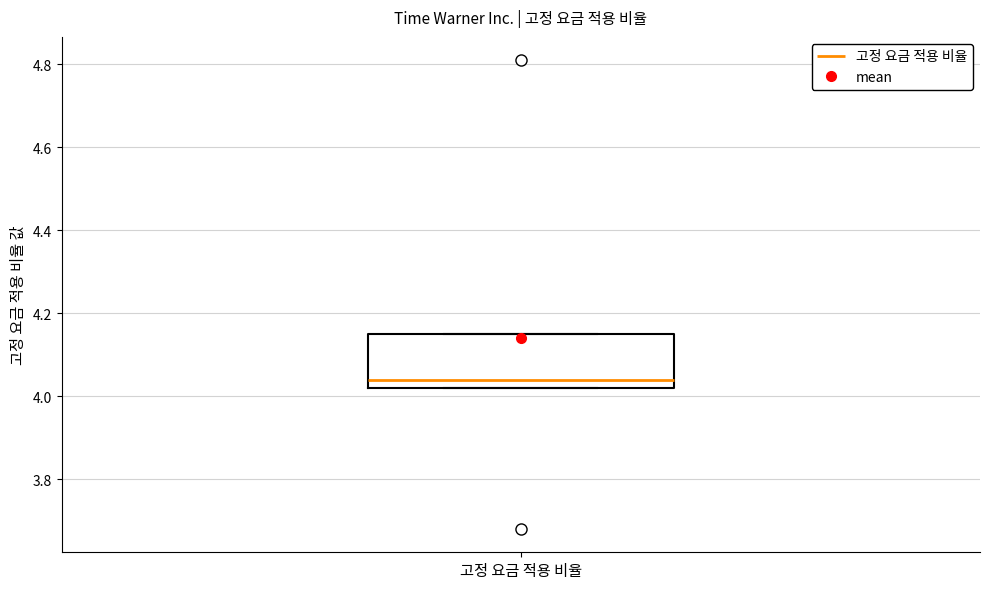

Read this box plot against the y-axis: the position of the median line, the range covered by the box, and the ends of both whiskers. The values are not printed on the chart, so give them approximately, as read against the axis.

median 4.04, box 4.02 to 4.16, whiskers 4.02 to 4.16